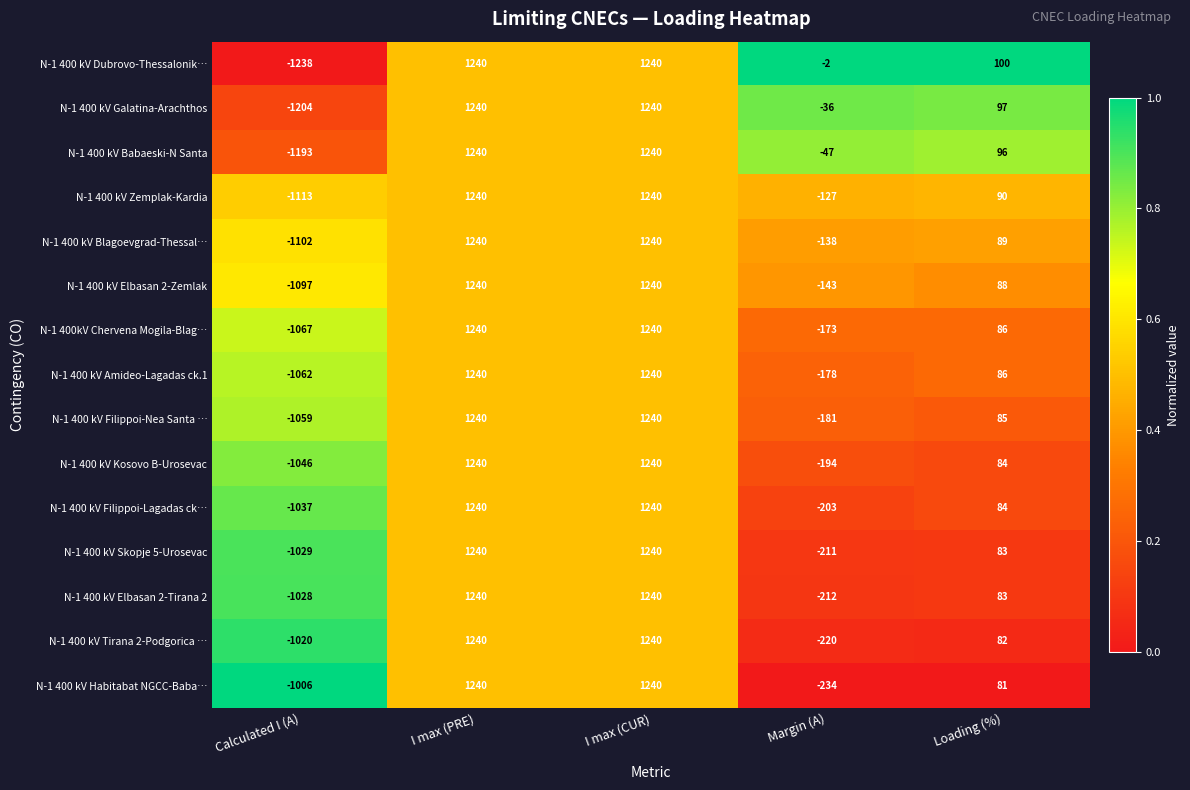

What is the difference between the maximum and second lowest values in the N-1 400 kV Filippoi-Nea Santa … series?

1421